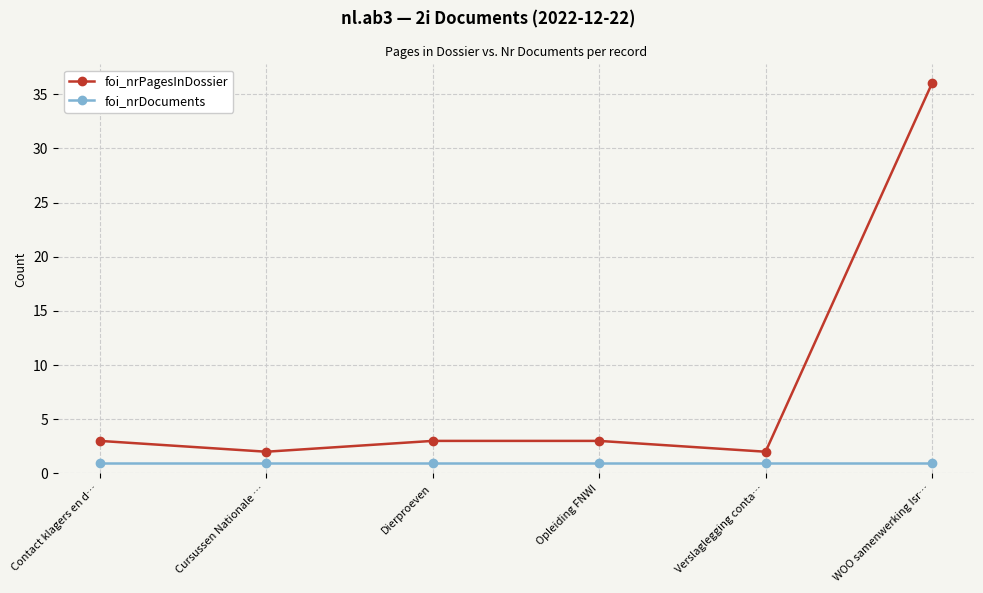

What position from the right is Verslaglegging conta…?

2